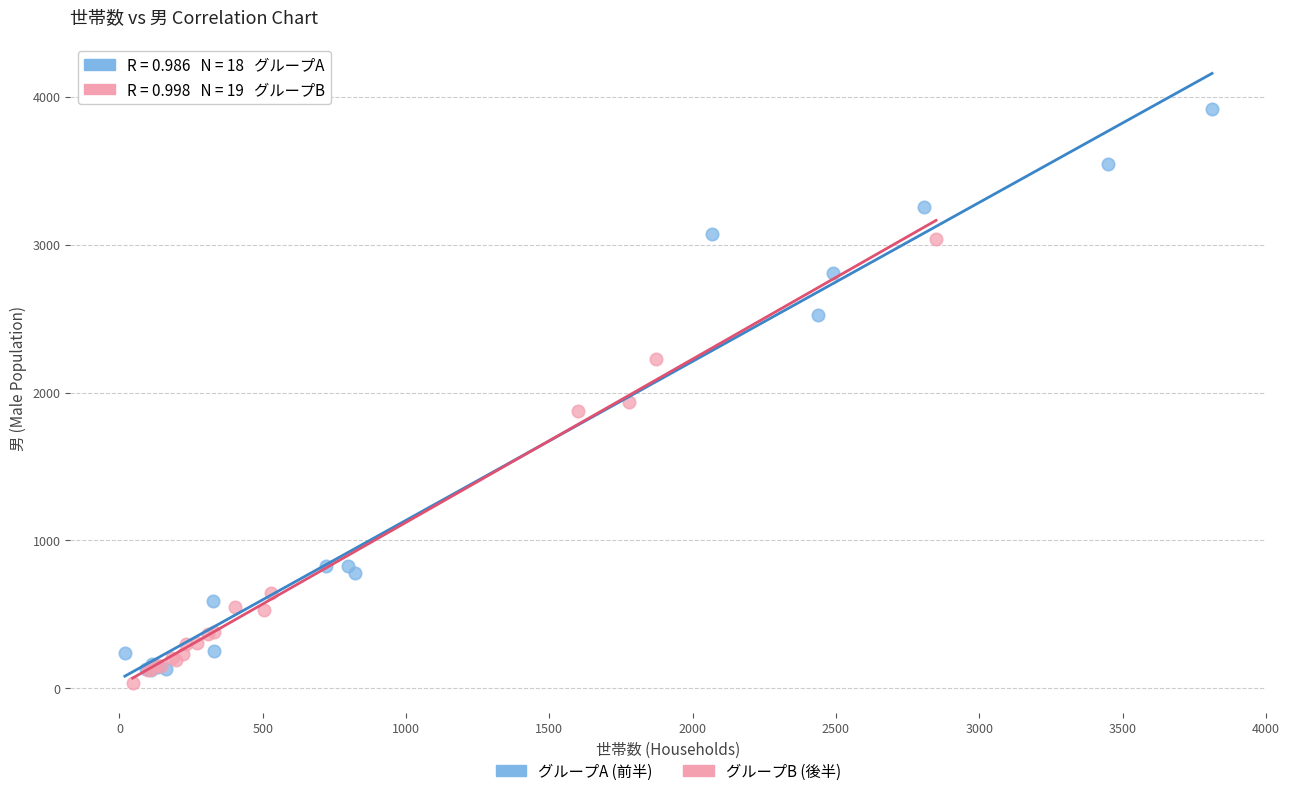

Which series contains the lowest Y value?

グループB (後半)